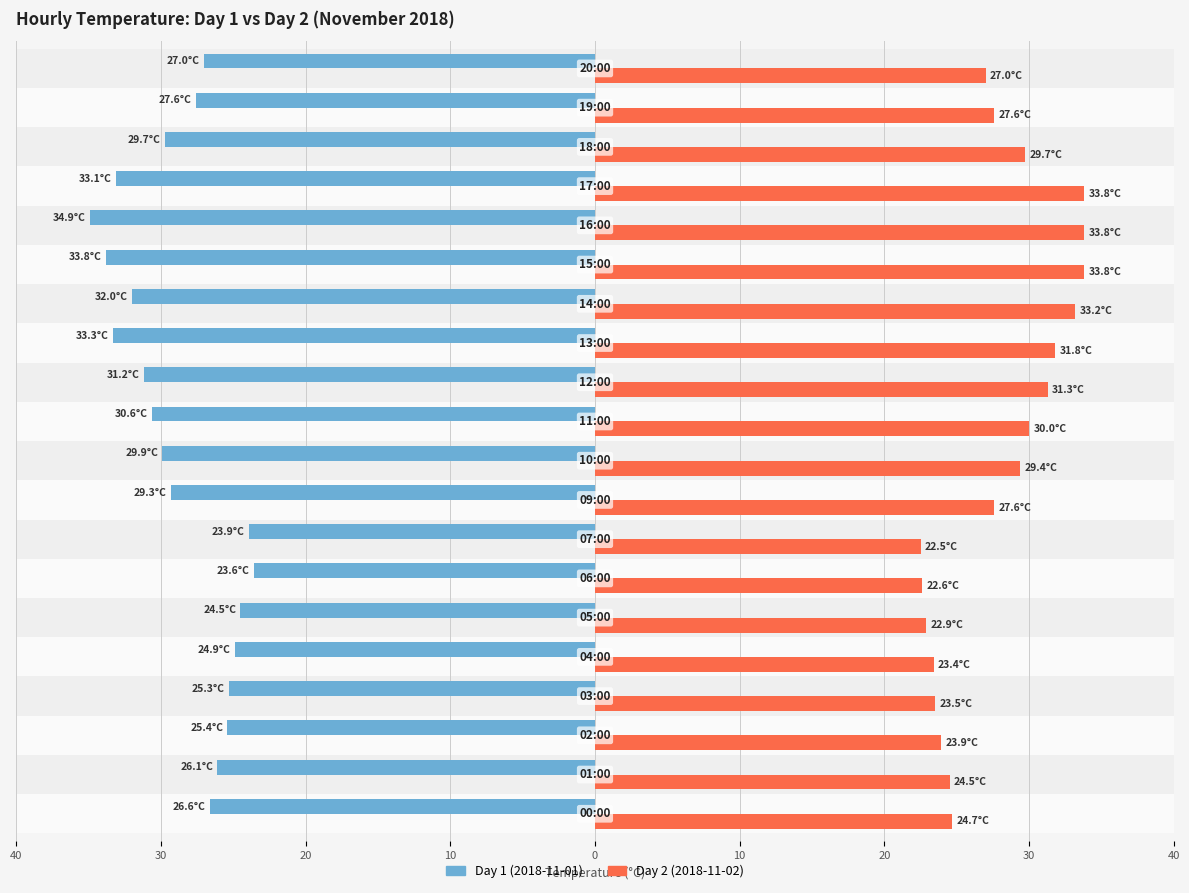

Reading left to right, transcribe all the data shown in this chart.

Day 1 (2018-11-01): -26.6	-26.1	-25.4	-25.3	-24.9	-24.5	-23.6	-23.9	-29.3	-29.9	-30.6	-31.2	-33.3	-32.0	-33.8	-34.9	-33.1	-29.7	-27.6	-27.0
Day 2 (2018-11-02): 24.7	24.5	23.9	23.5	23.4	22.9	22.6	22.5	27.6	29.4	30.0	31.3	31.8	33.2	33.8	33.8	33.8	29.7	27.6	27.0